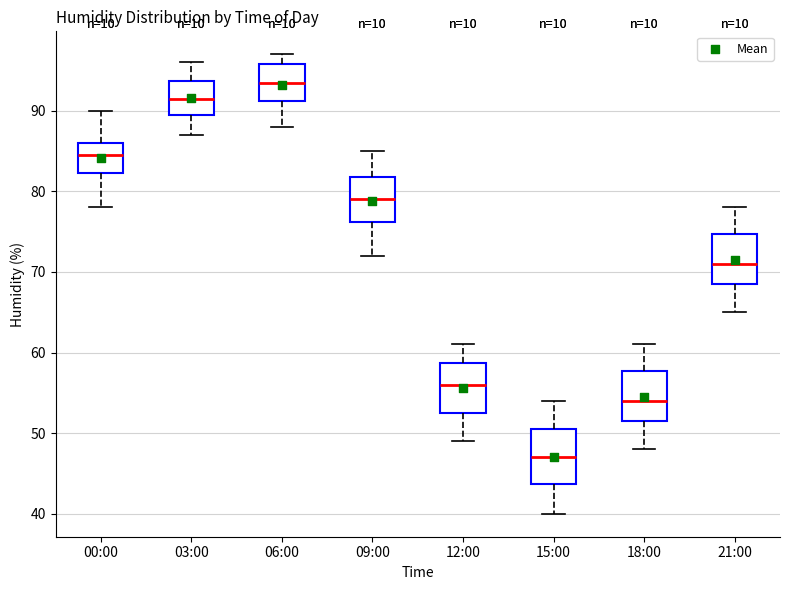

Reading left to right, read every box against the y-axis: the position of its median line, the range the box covers, and the ends of its whiskers. The values are not printed on the chart, so give them approximately, as read against the axis.

00:00: median 85, box 82 to 86, whiskers 78 to 90
03:00: median 92, box 90 to 94, whiskers 87 to 96
06:00: median 94, box 91 to 96, whiskers 88 to 97
09:00: median 79, box 76 to 82, whiskers 72 to 85
12:00: median 56, box 53 to 59, whiskers 49 to 61
15:00: median 47, box 44 to 51, whiskers 40 to 54
18:00: median 54, box 52 to 58, whiskers 48 to 61
21:00: median 71, box 69 to 75, whiskers 65 to 78